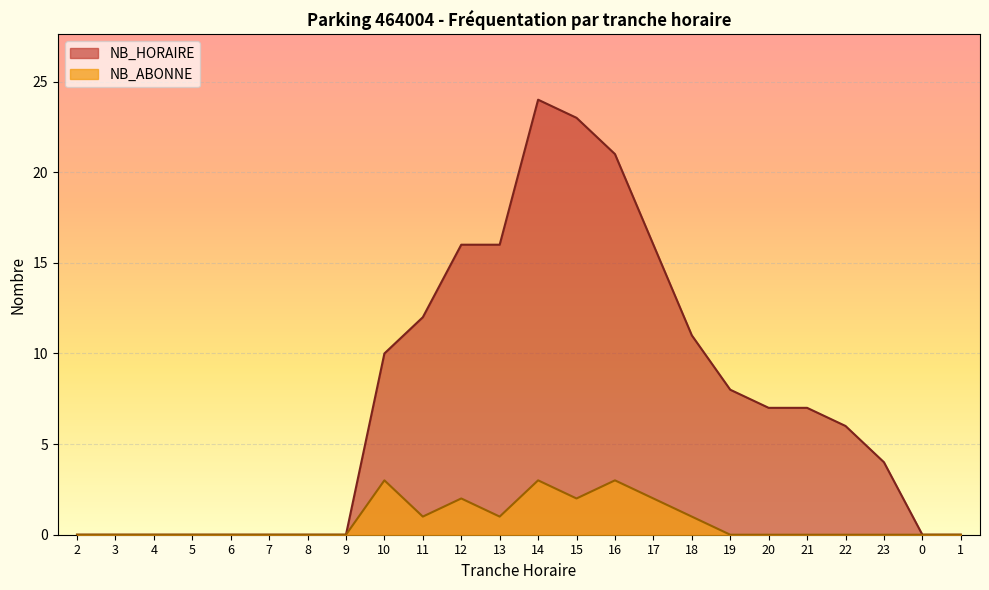

What is the label of the 3rd point from the right?

23